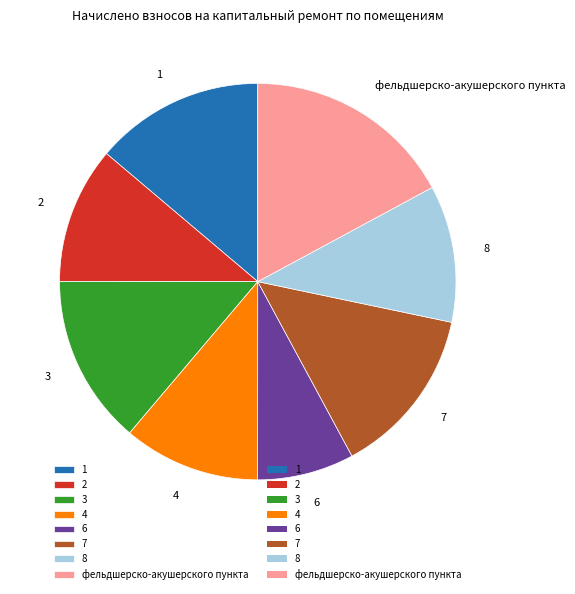

How many slices are in this pie chart?

8